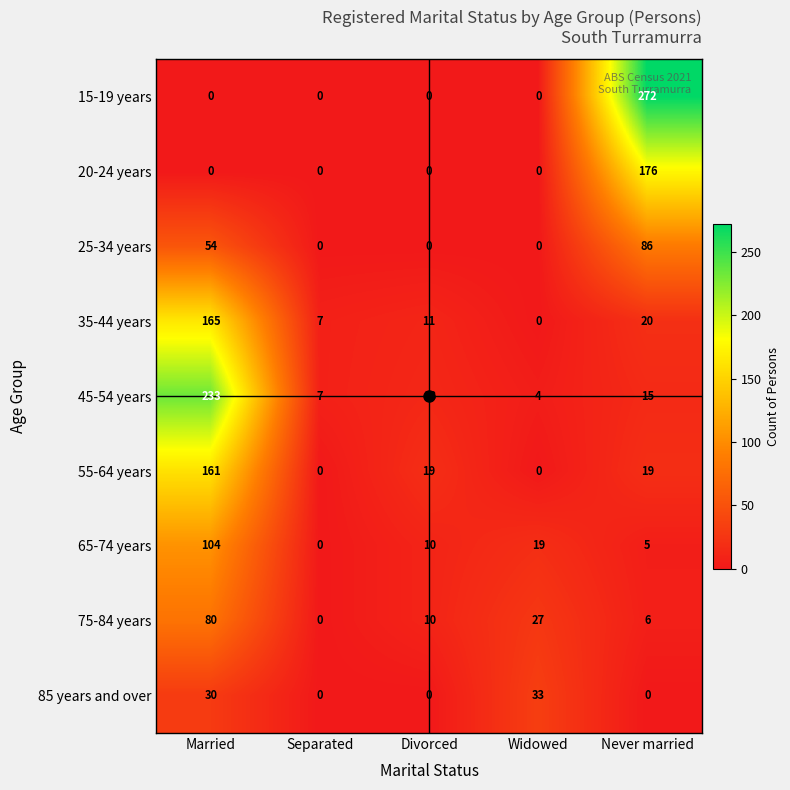

What is the difference between the highest and lowest values at Married?

233